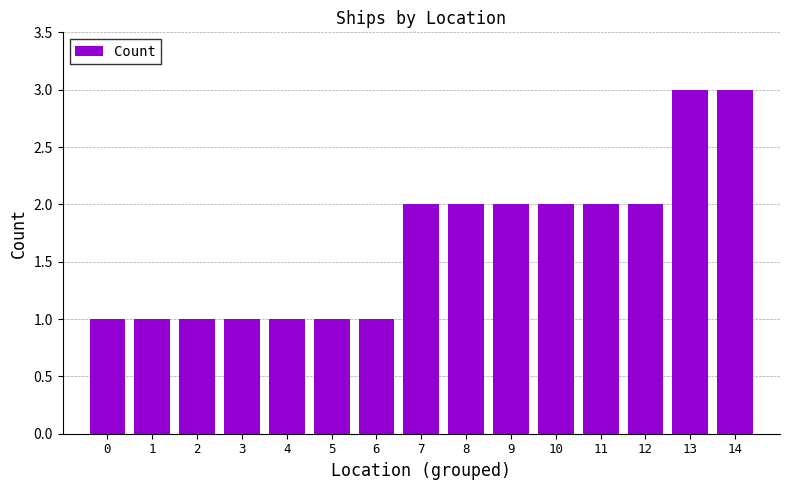

What is the greatest value displayed?

3